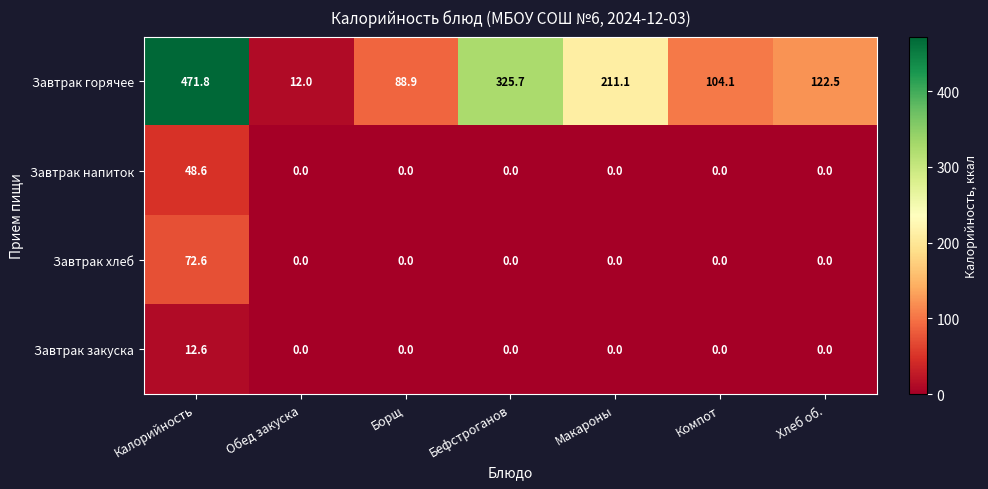

What is the total value across all series at Борщ?

88.9